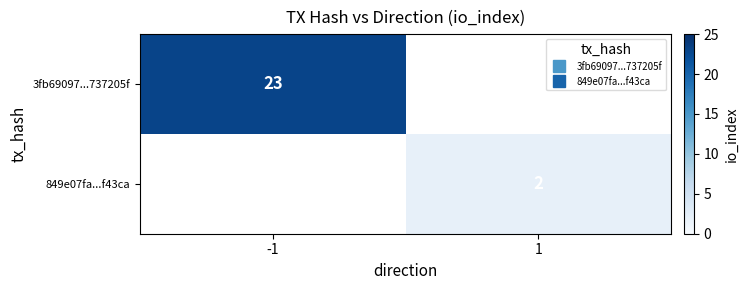

At which label does 3fb69097...737205f reach its peak?

-1